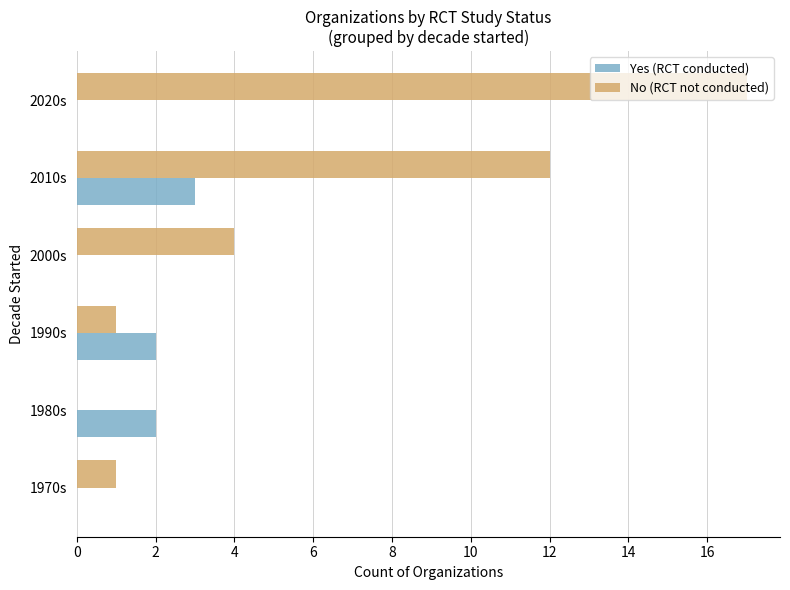

What is the sum of the No (RCT not conducted) values at 2010s and 2020s?

29